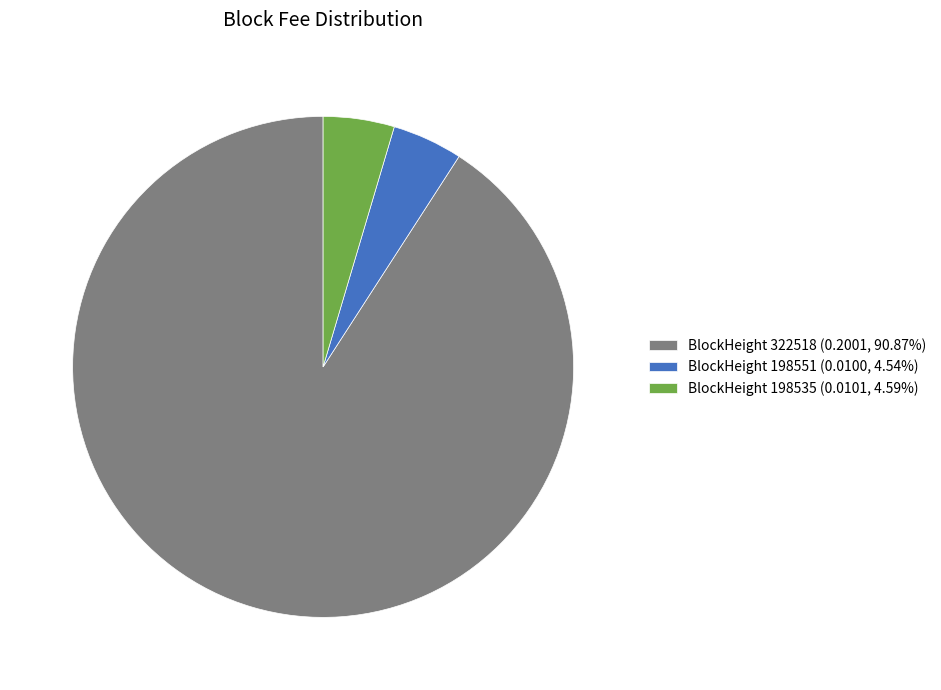

Does BlockHeight 198535 (0.0101, 4.59%) represent more than half of the total?

No